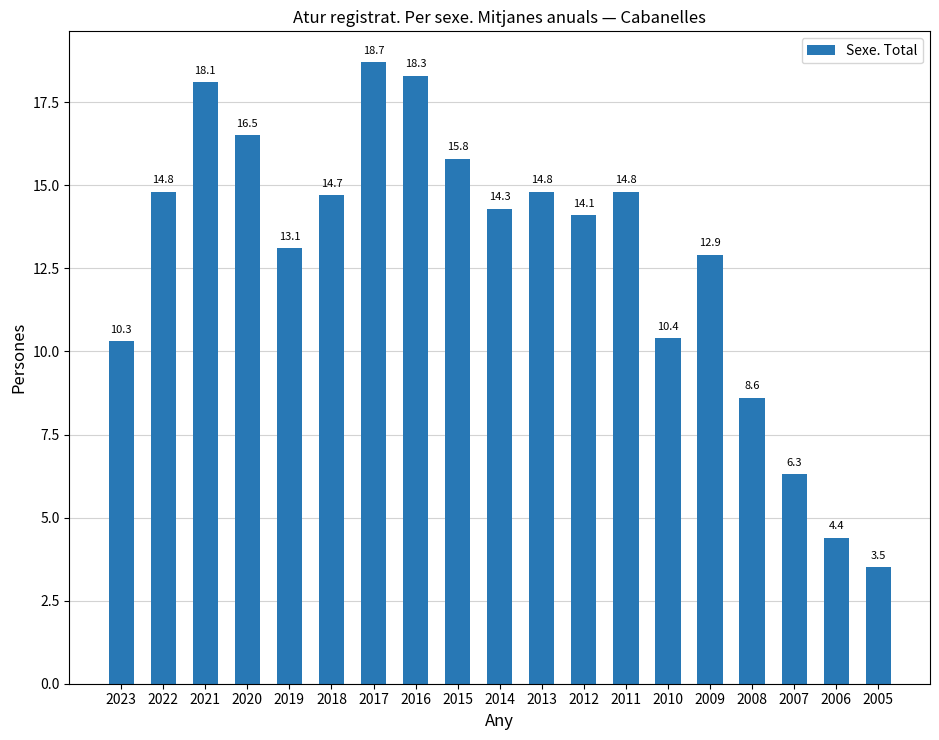

At which label is the value closest to 11?

2010